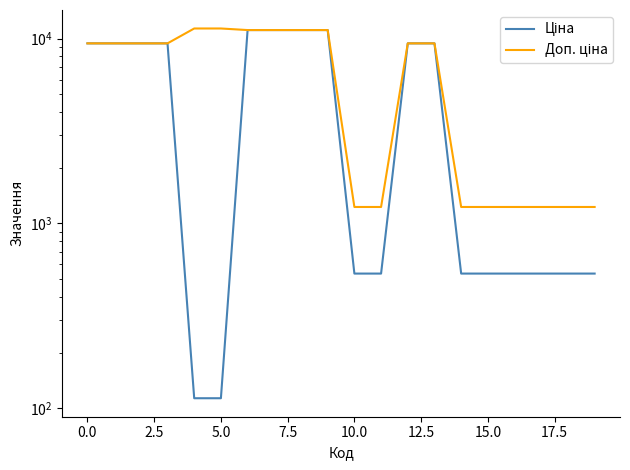

Is the value of Ціна at 15.0 greater than the value of Доп. ціна at −2.5?

Yes